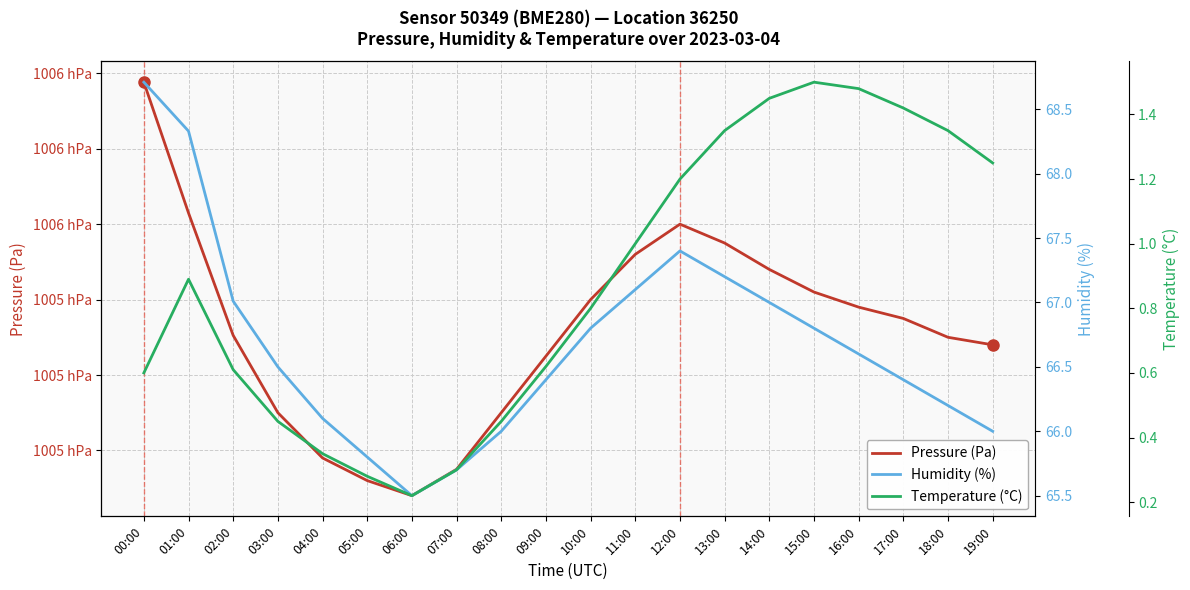

What is the maximum value for Temperature (°C)?

1.5